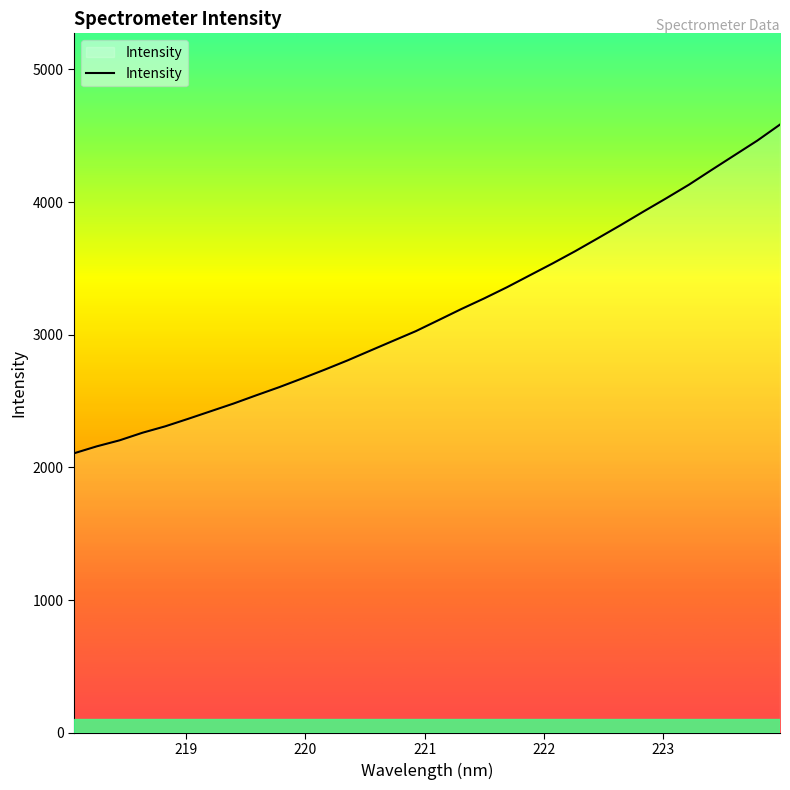

What is the smallest value displayed?

2106.5